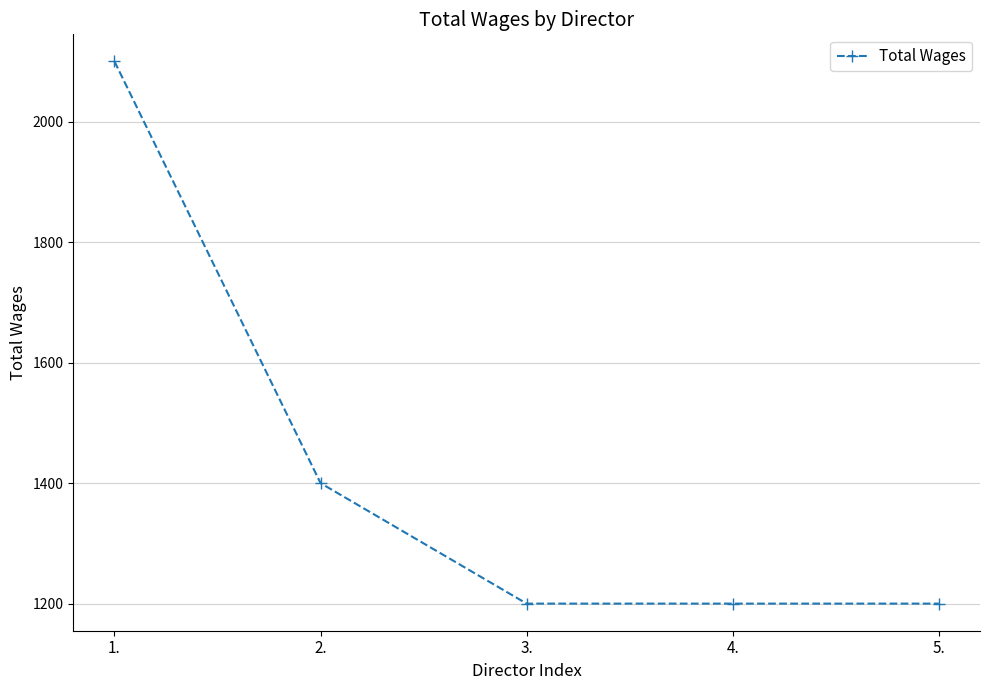

What is the label of the 5th point from the left?

5.